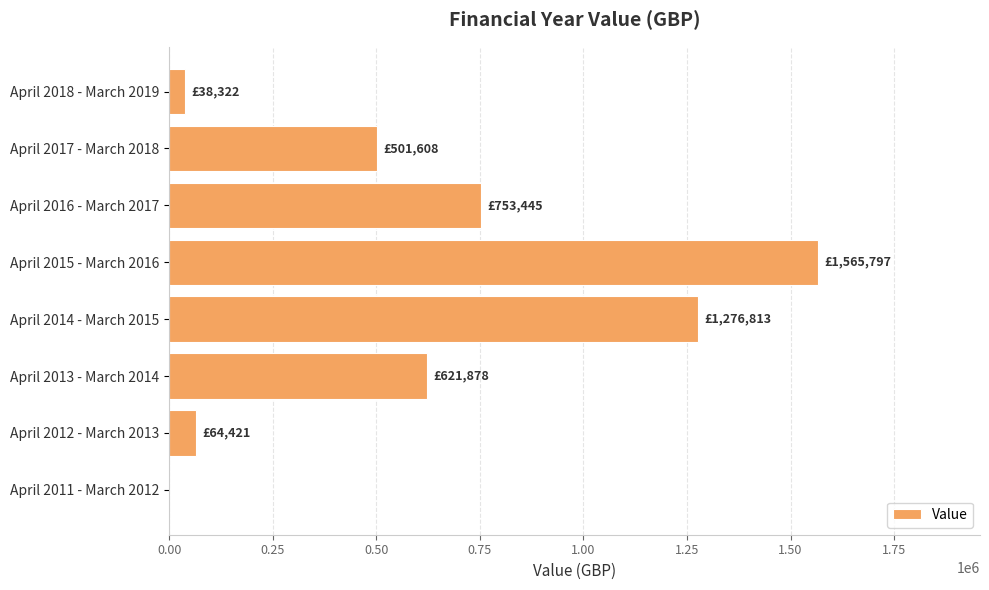

How many values are above zero?

7